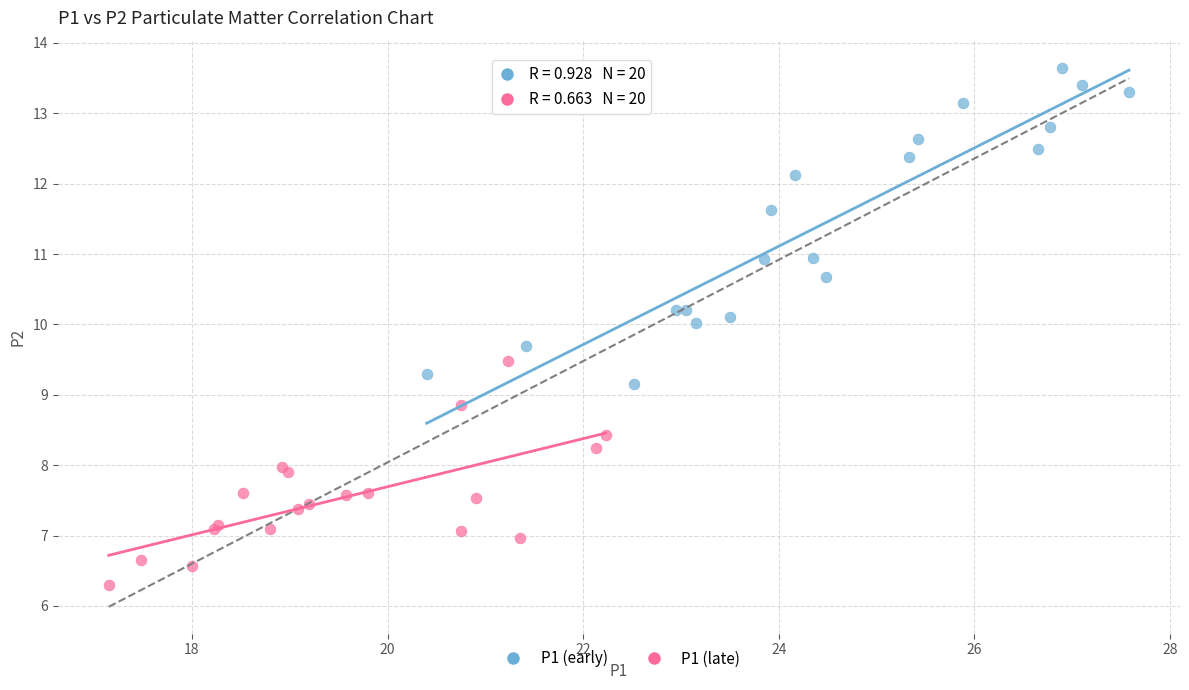

Which series reaches the minimum Y coordinate?

P1 (late)